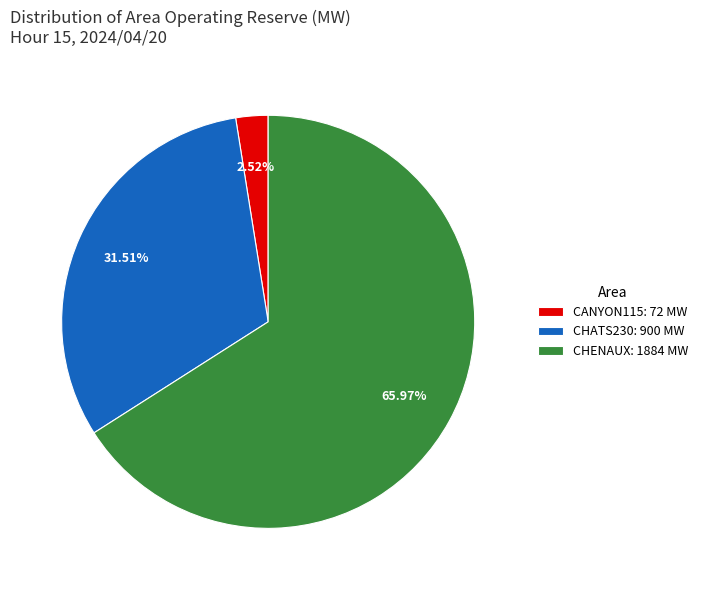

Approximately how many times larger is the value at CHATS230: 900 MW compared to CANYON115: 72 MW?

12.5